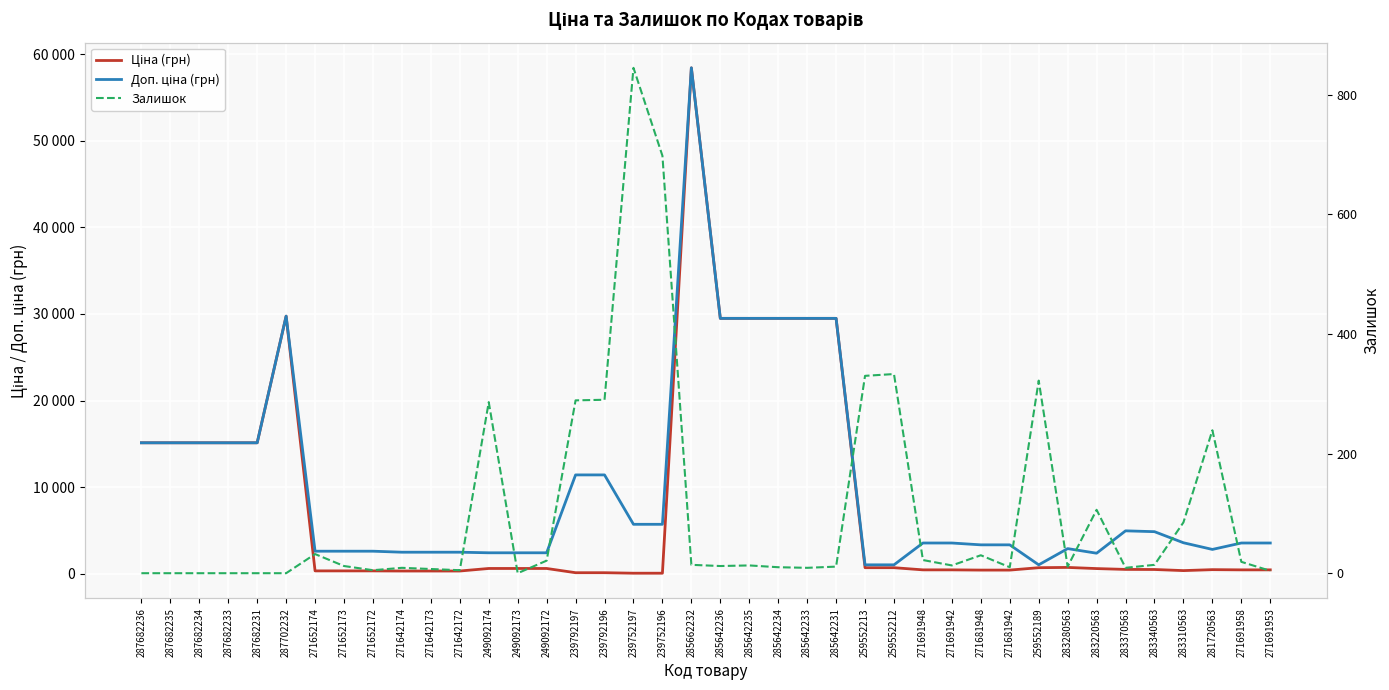

How many values in the Ціна (грн) series exceed 591?

20